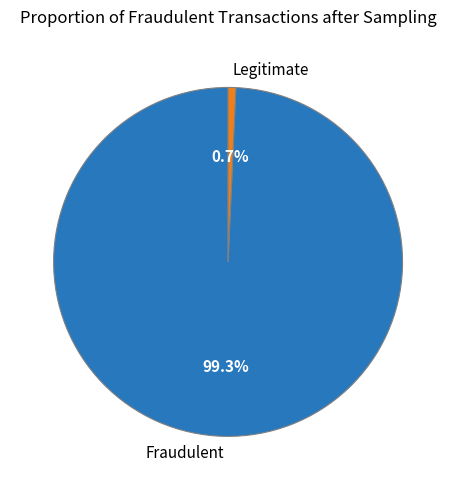

Combined, do Legitimate and Fraudulent account for over 50%?

Yes